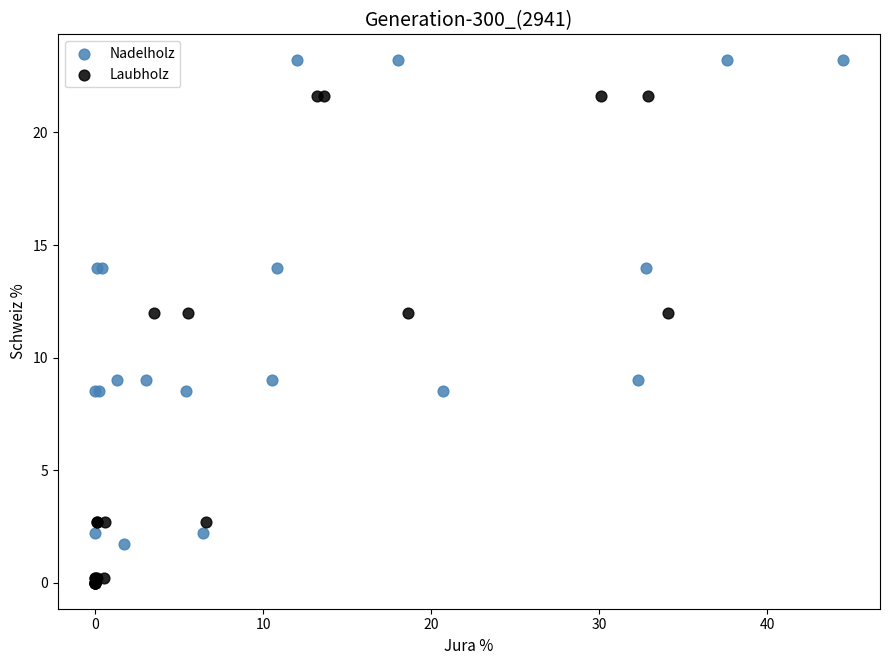

Which series contains the highest Y value?

Nadelholz